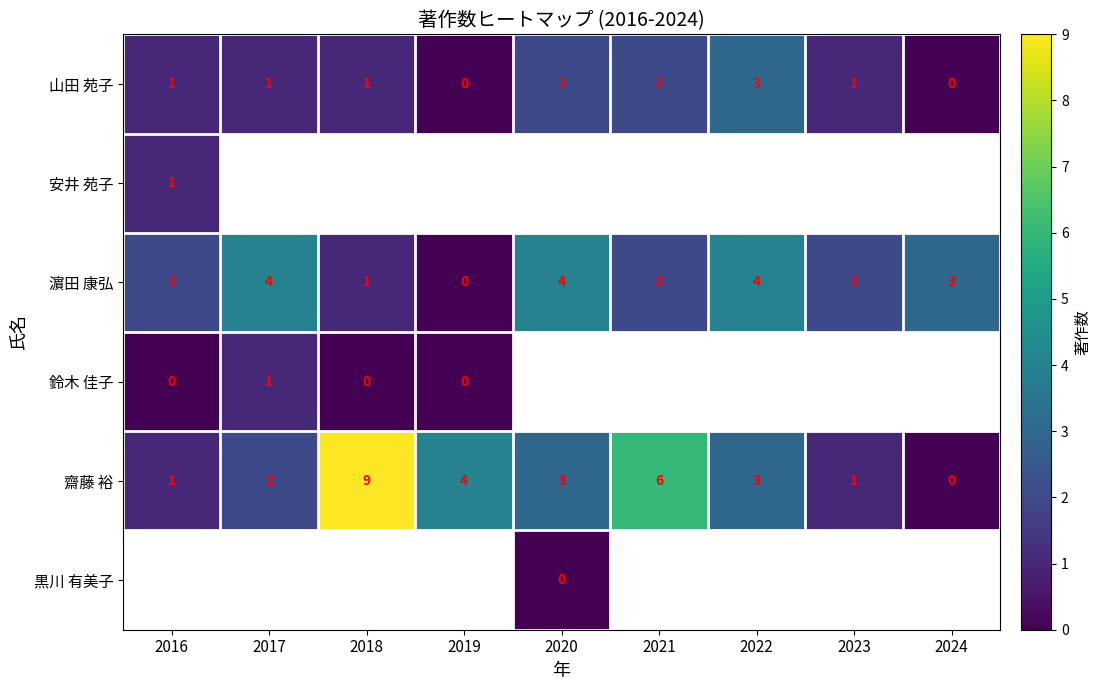

The 山田 苑子 series shows 2 at 2024. True or false?

False